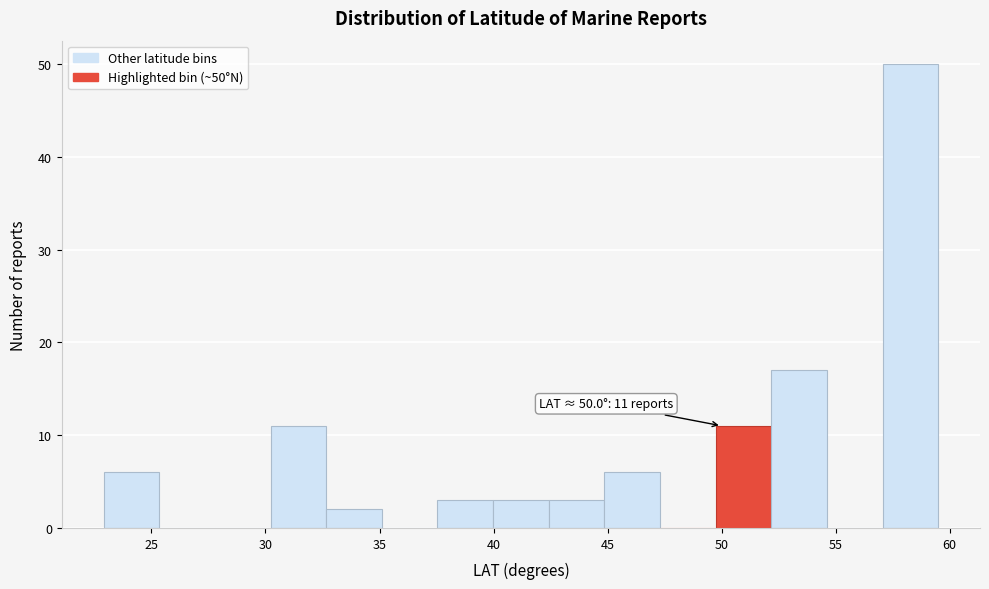

Which range on the x-axis has the tallest bar?

57.0 to 59.5